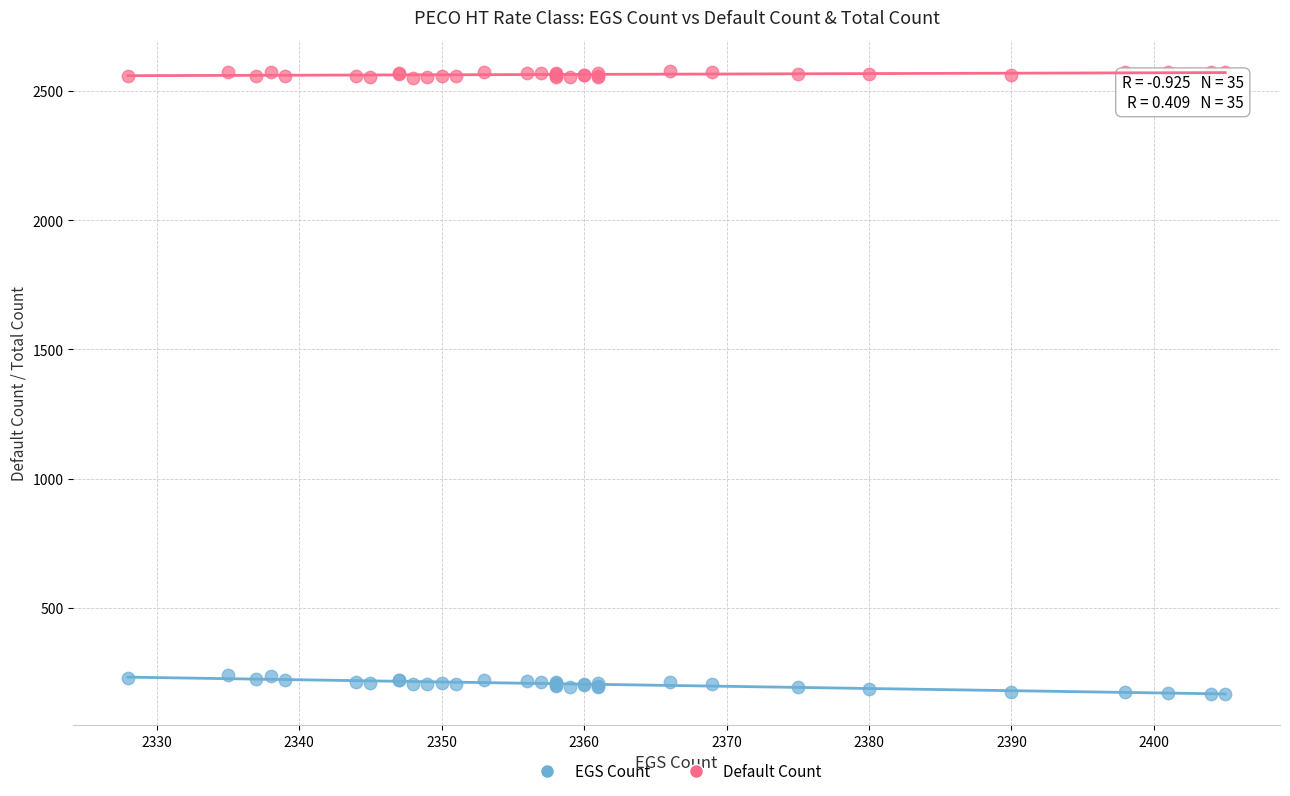

Which series reaches the minimum Y coordinate?

EGS Count